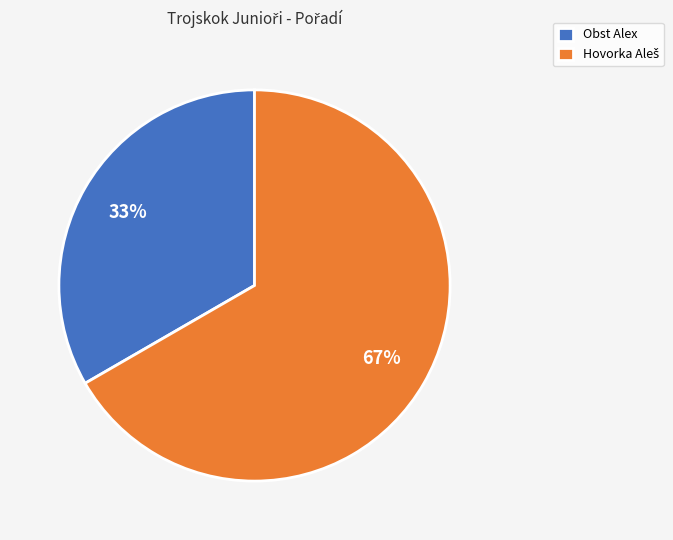

What percentage is the Obst Alex slice, to the nearest percent?

33%